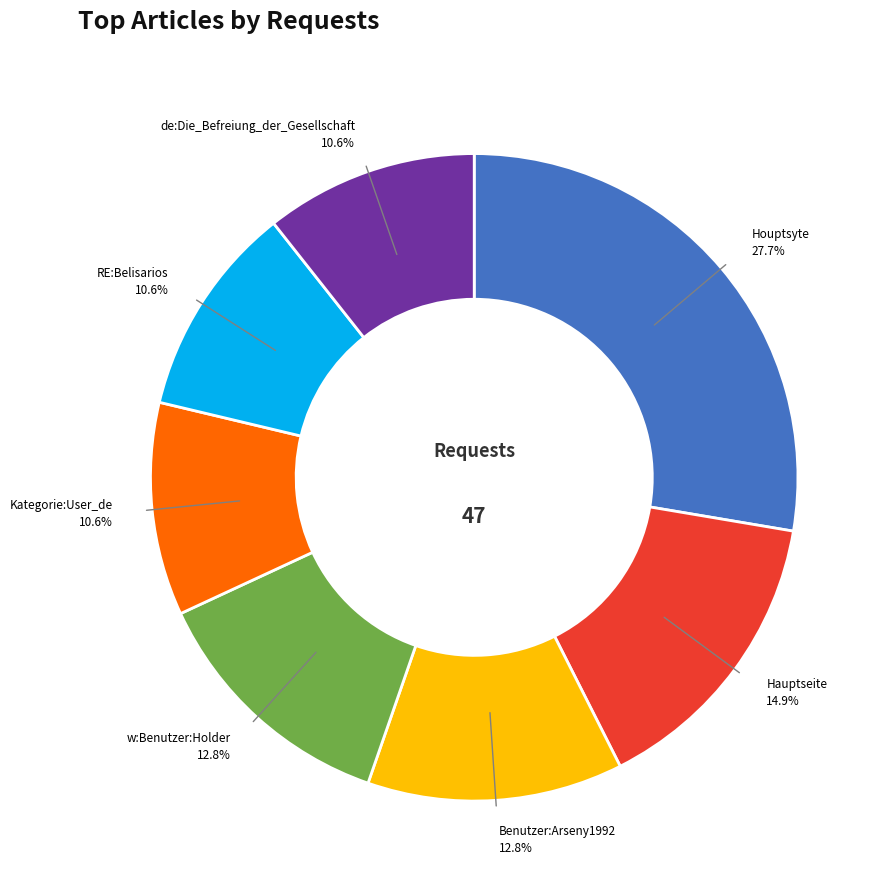

To the nearest percent, what is the difference between the largest and smallest slice percentages?

17%